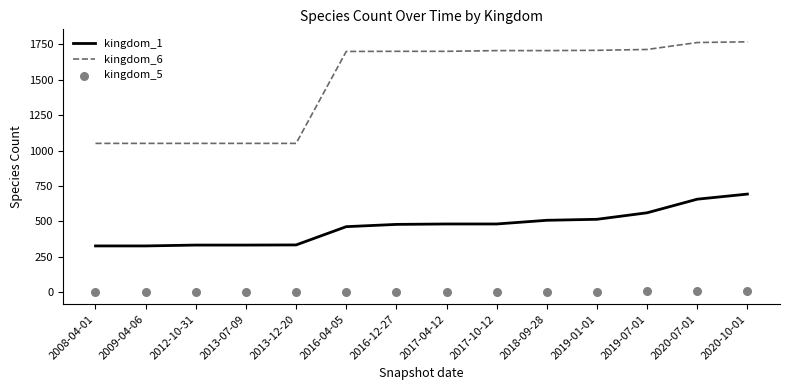

Which series has the widest spread of Y values?

kingdom_6